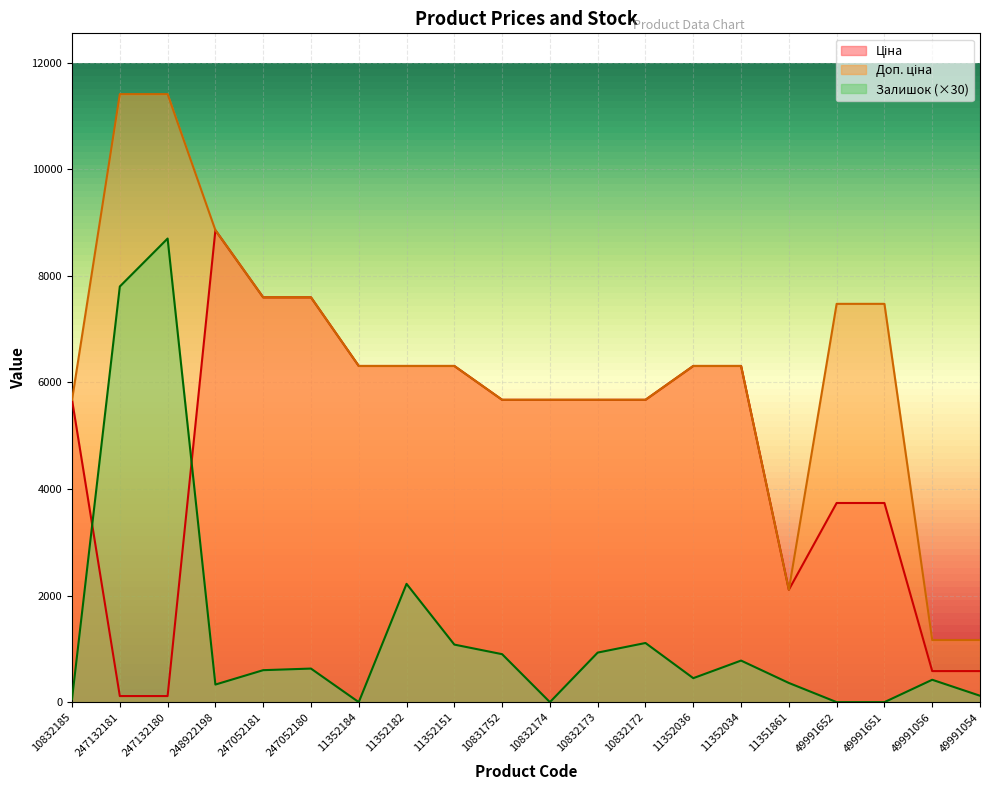

Which series has the largest total across all categories?

Доп. ціна